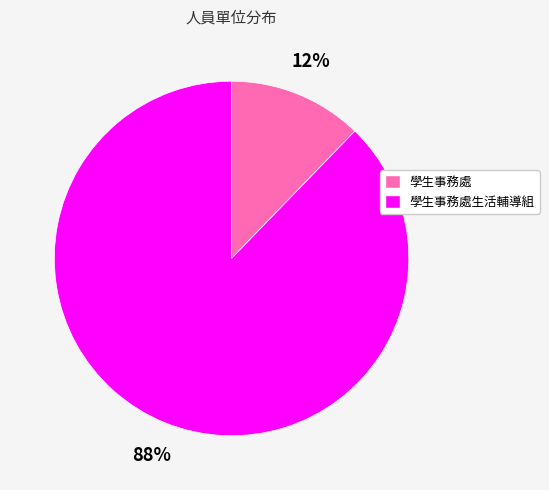

To the nearest percent, what portion does 學生事務處生活輔導組 represent?

88%